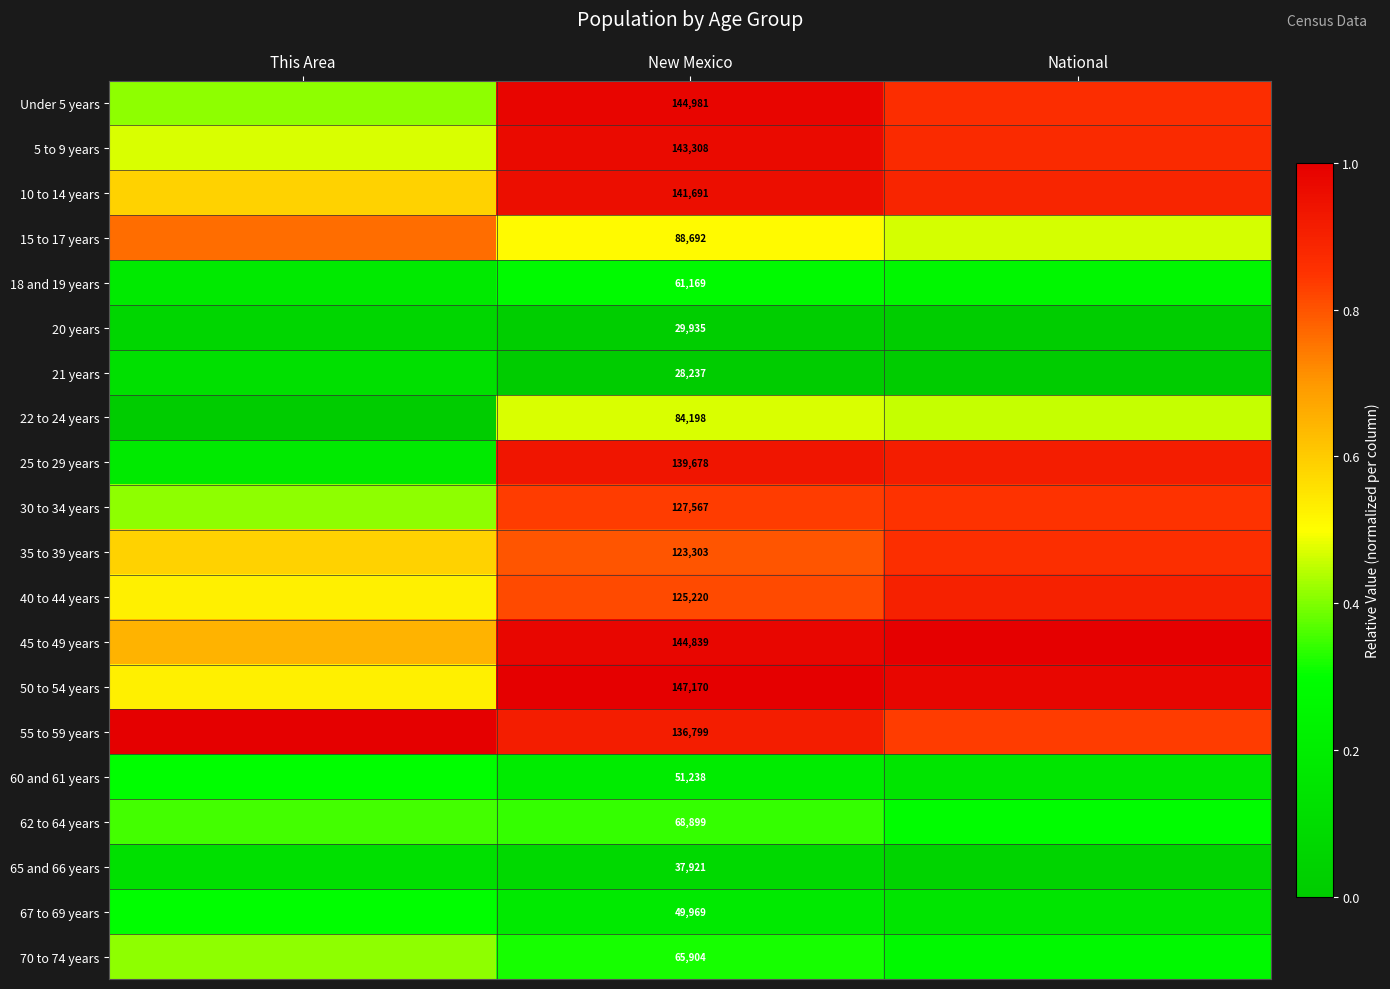

At which category is the sum across all series the highest?

New Mexico